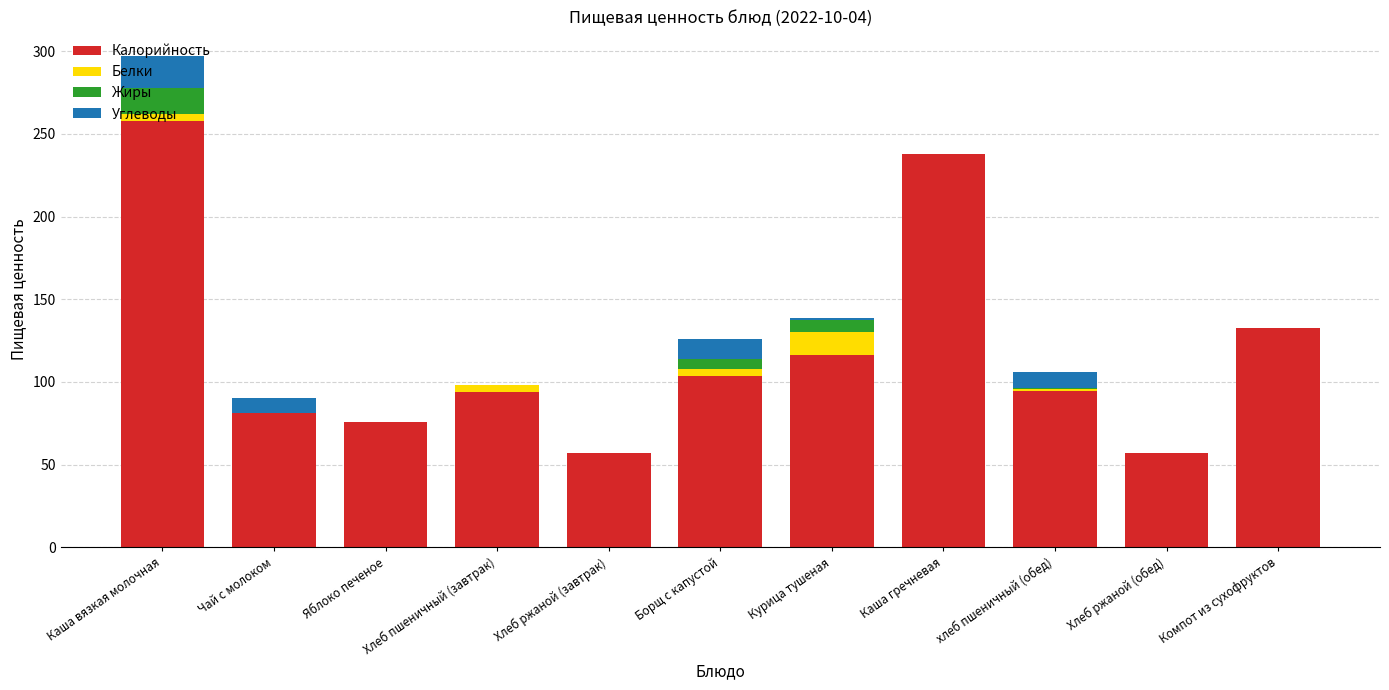

What is the total value across all series at Яблоко печеное?

76.0